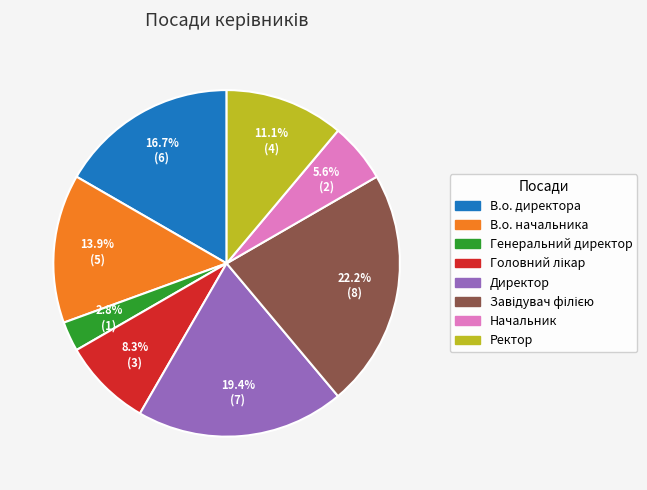

To the nearest percent, what is the combined percentage of В.о. начальника and Генеральний директор?

17%